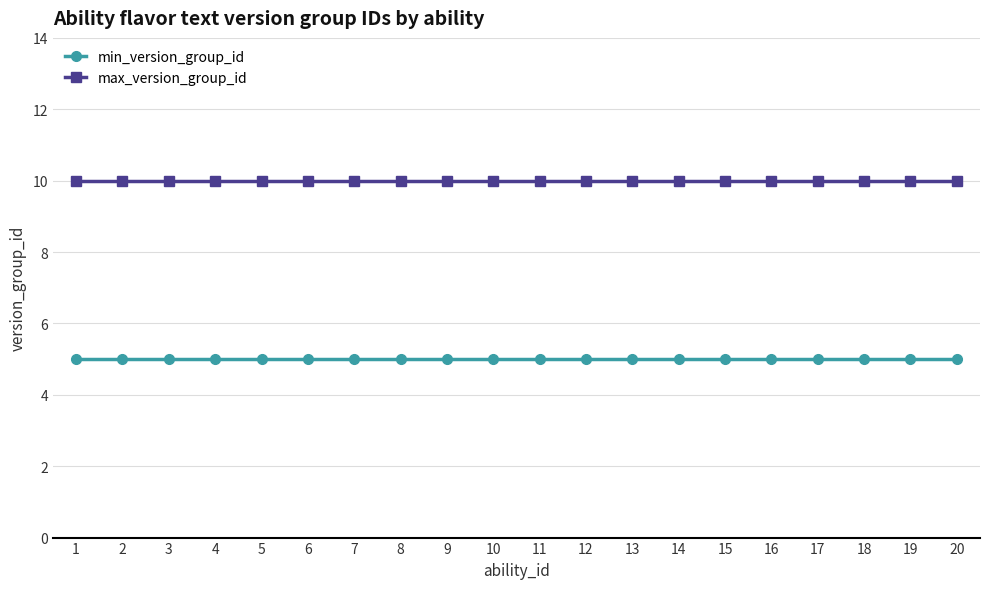

Which series has the largest total across all categories?

max_version_group_id